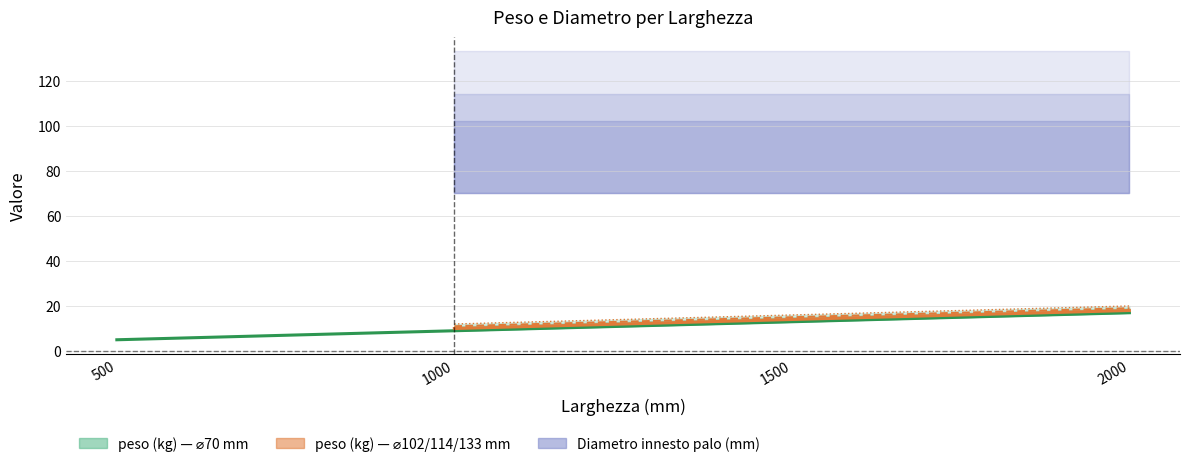

Reading left to right, what are all the values shown in this chart?

500=5	1000=9	1500=13	2000=17